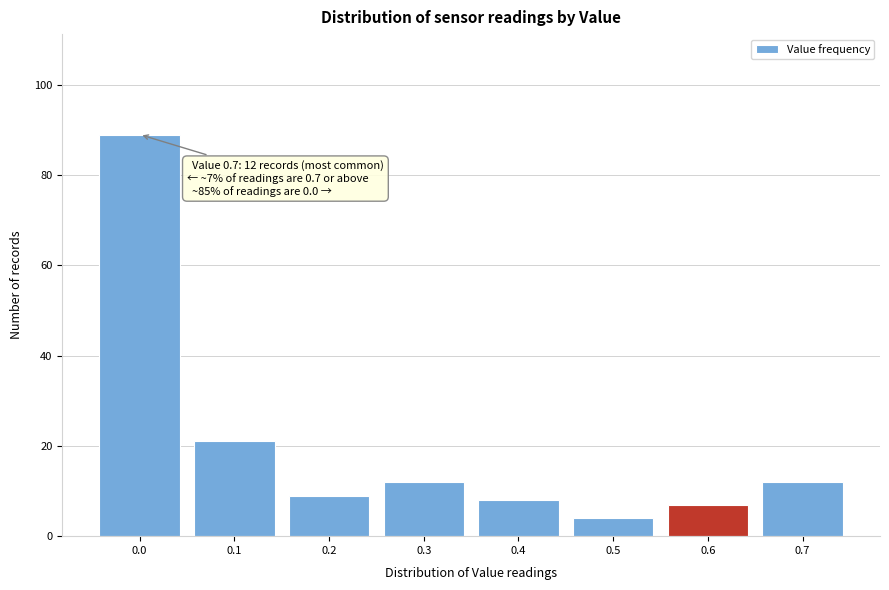

Reading left to right, transcribe all the data shown in this chart.

89	21	9	12	8	4	7	12